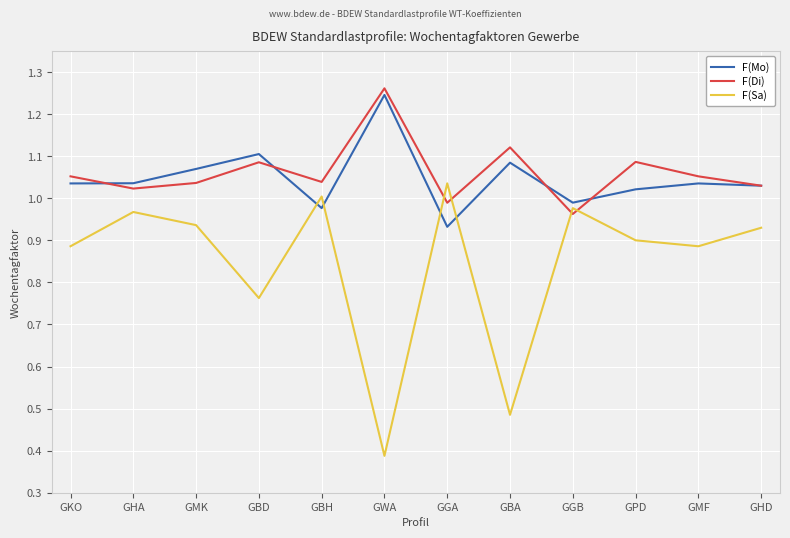

Which label corresponds to the smallest value in the chart?

GWA